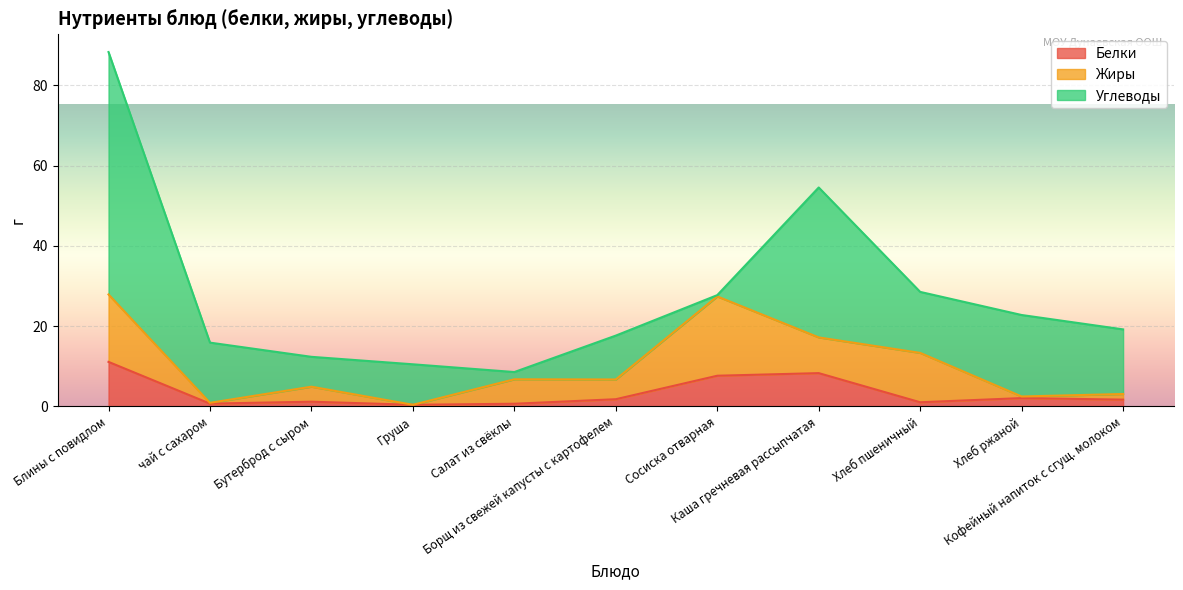

At which category does the chart reach its peak across all series?

Блины с повидлом